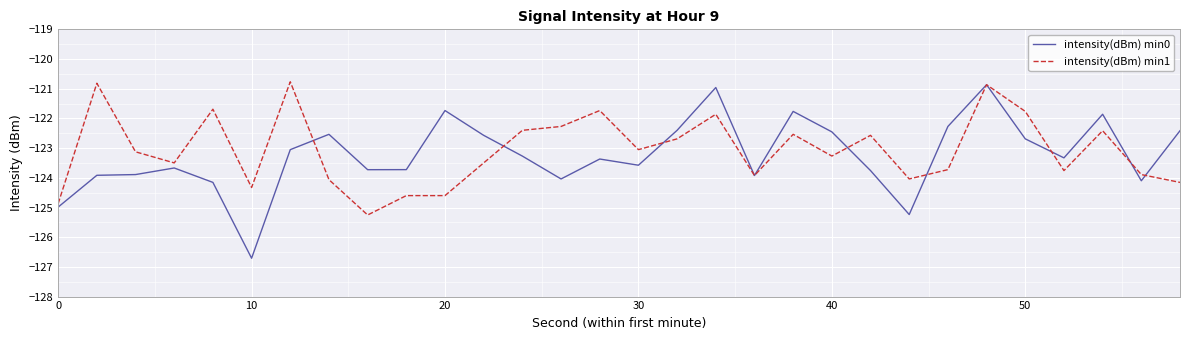

Which series has the largest range (max minus min)?

intensity(dBm) min0